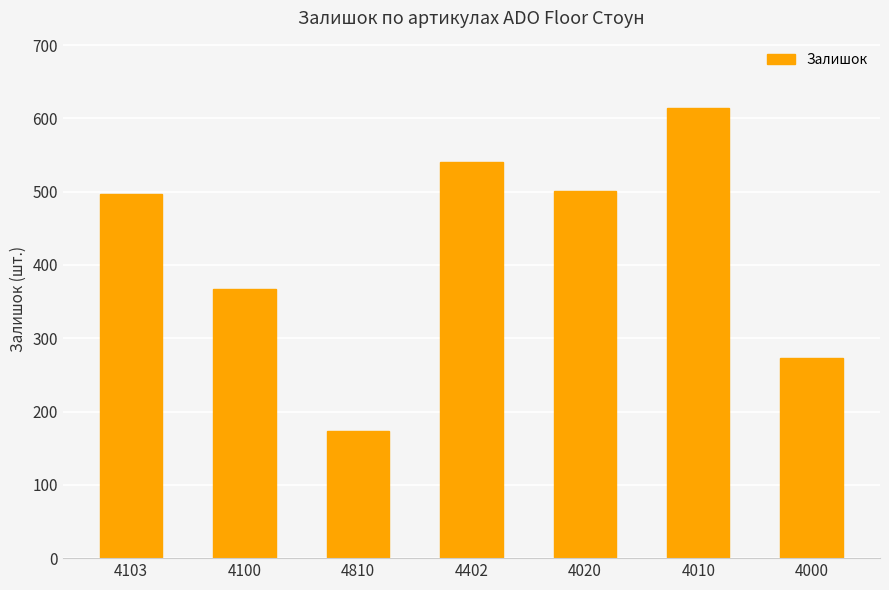

What is the value of the 5th bar from the left?

501